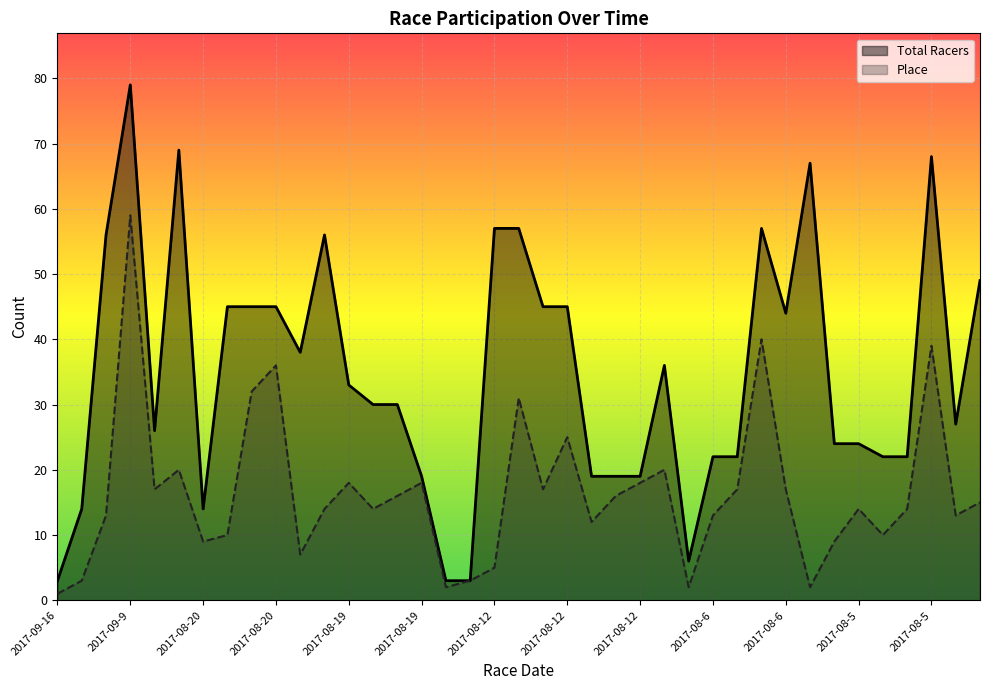

What are all the series names shown in the legend?

Total Racers, Place